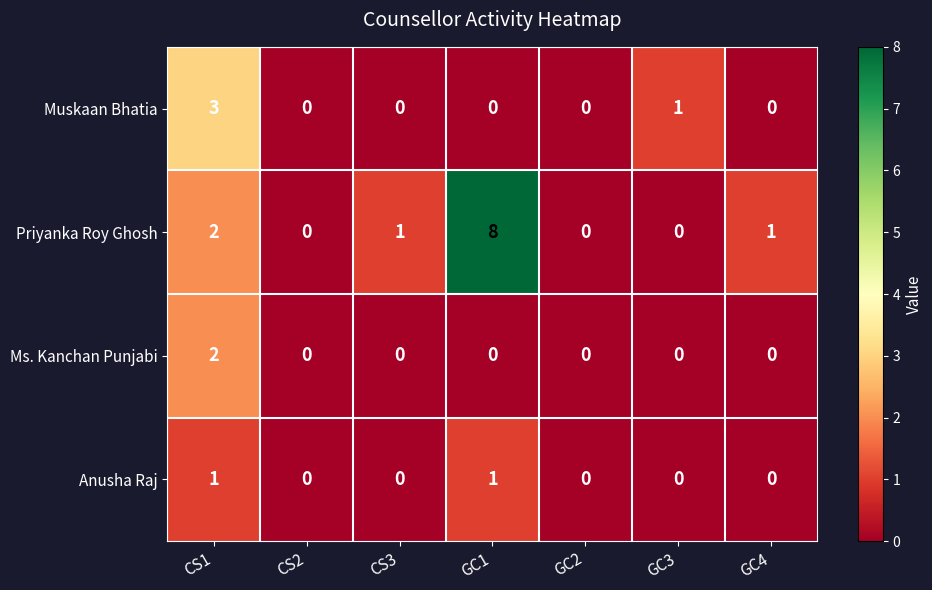

What is the maximum value for Muskaan Bhatia?

3